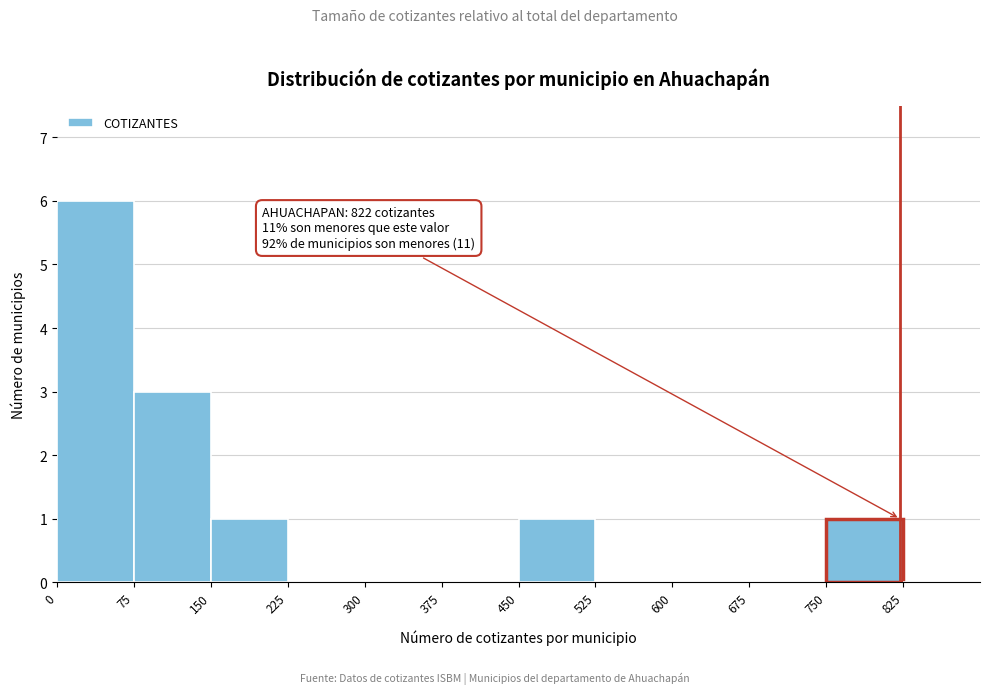

Over which range of the x-axis is the bar tallest?

0 to 75